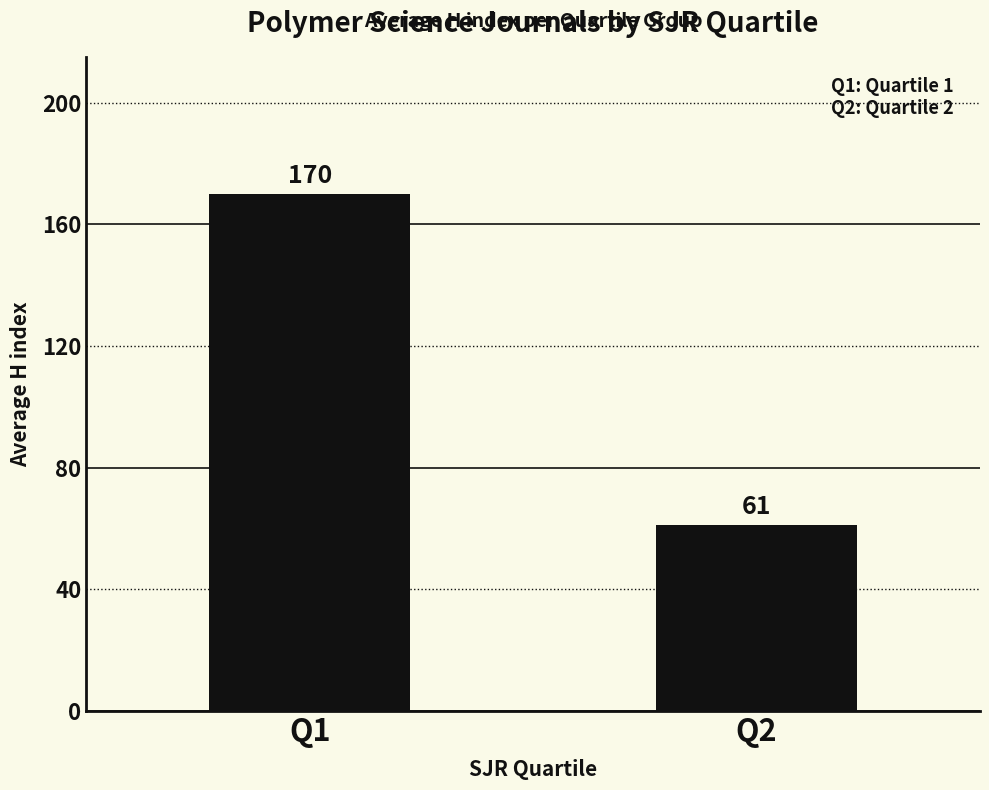

Count the values in the range 61 to 170.

2